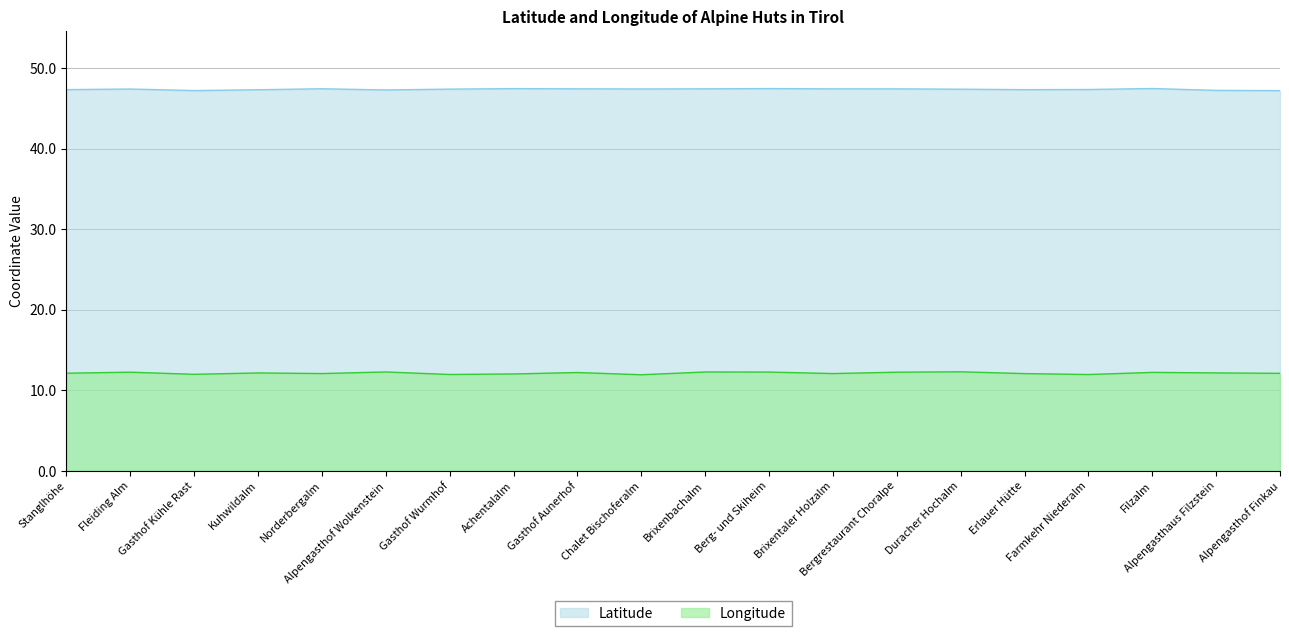

Which series has the largest total across all categories?

Latitude